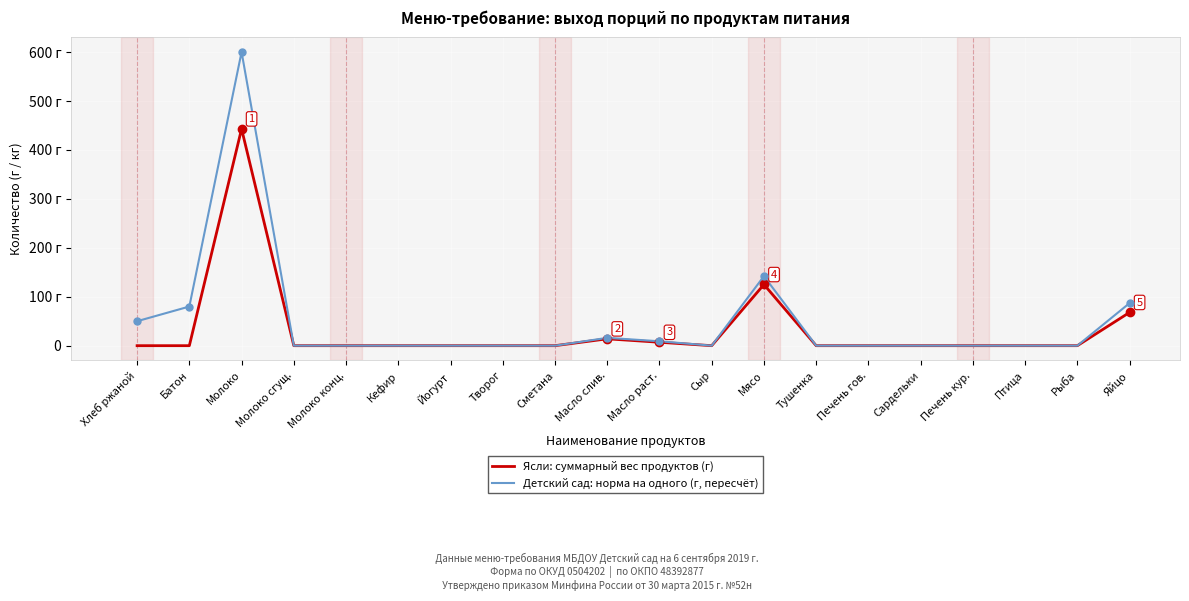

Which category has the lowest value in the Ясли: суммарный вес продуктов (г) series?

Хлеб ржаной